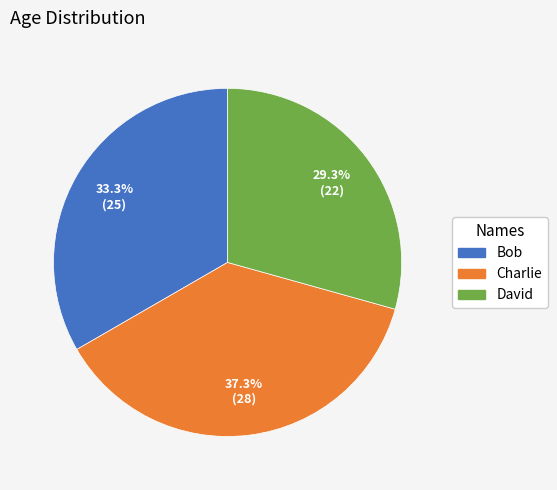

Is David the majority of the pie?

No